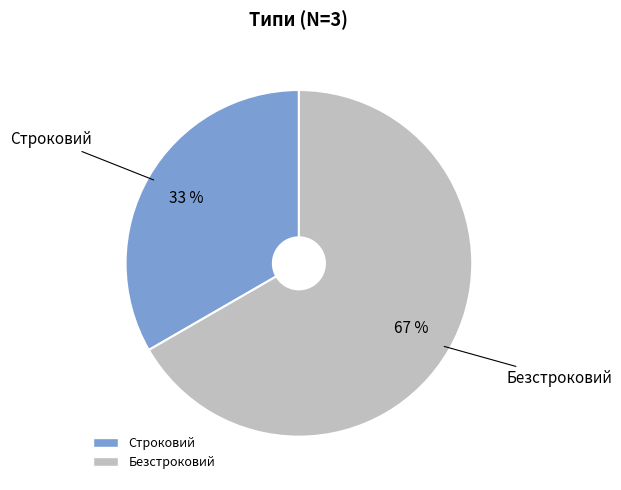

Rank the categories by value from highest to lowest.

Безстроковий, Строковий